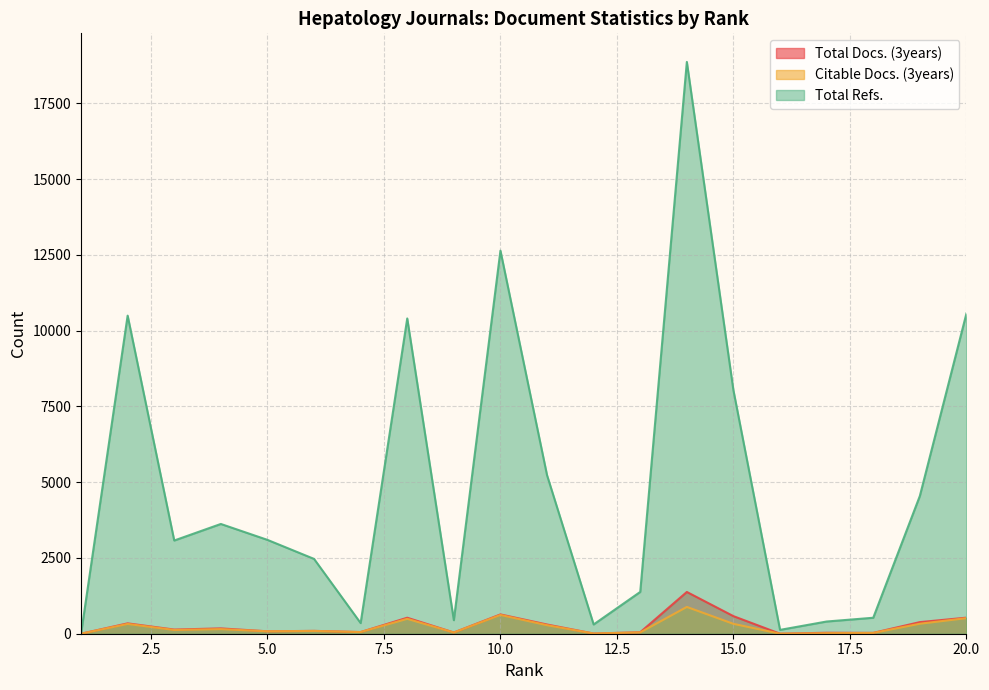

Which series has the largest range (max minus min)?

Total Refs.